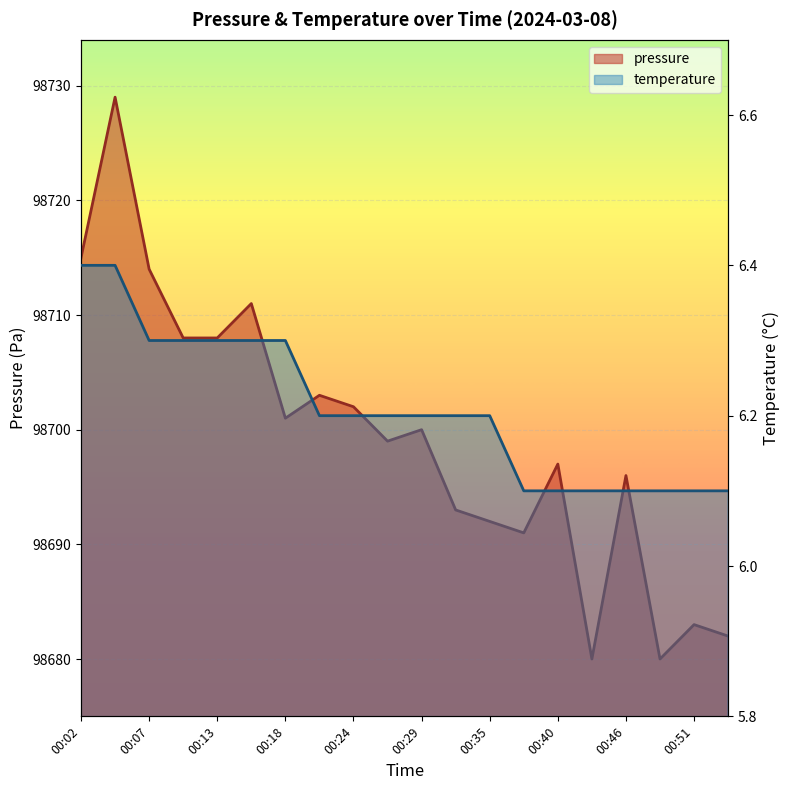

True or false: temperature and pressure intersect in this chart.

False